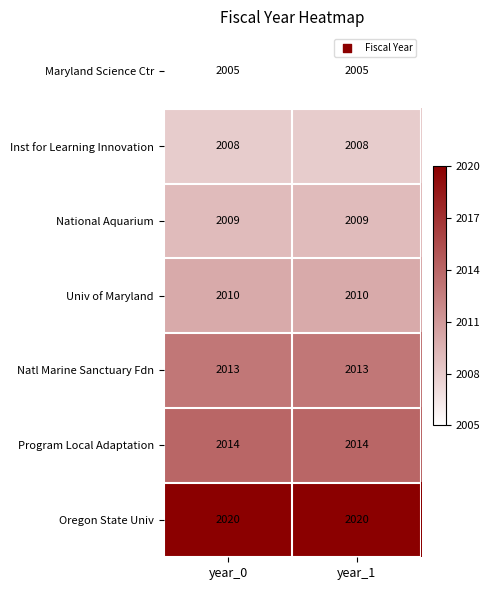

Rank the series at year_1 from lowest to highest value.

Maryland Science Ctr, Inst for Learning Innovation, National Aquarium, Univ of Maryland, Natl Marine Sanctuary Fdn, Program Local Adaptation, Oregon State Univ